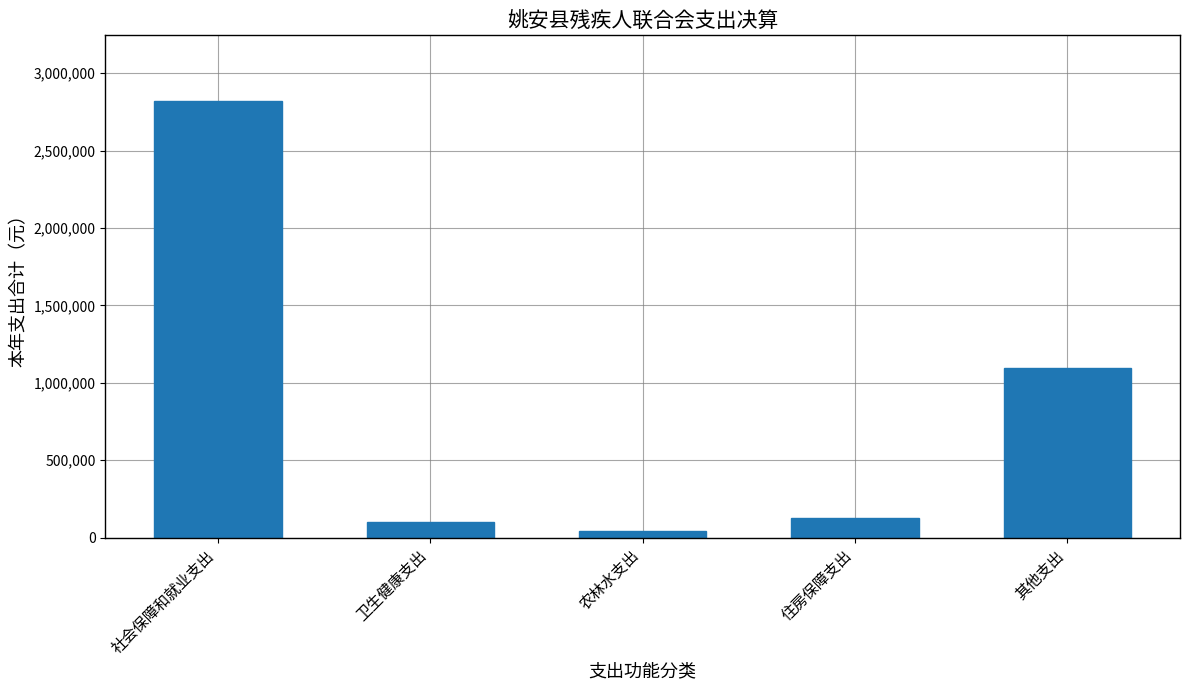

What is the difference between the maximum and minimum values?

2779675.9